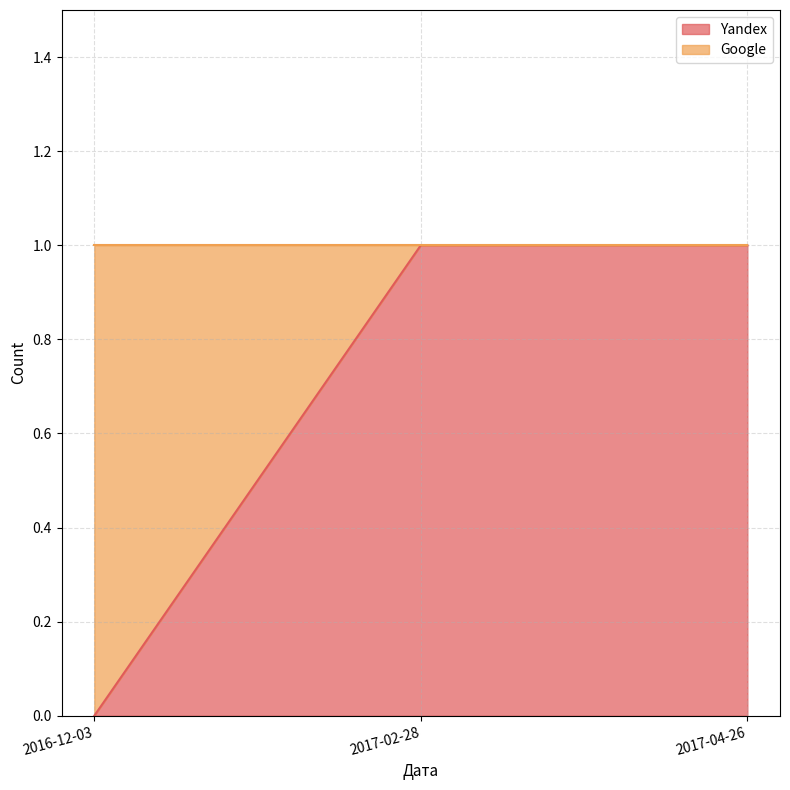

Is it true that the value at 2017-04-26 is 0?

False